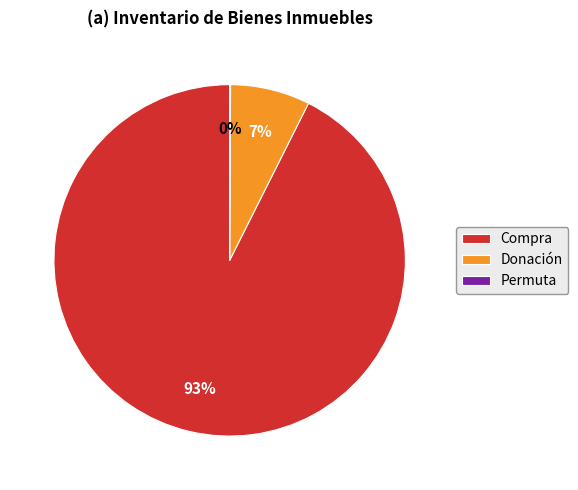

Is it true that Donación is 7% of the pie?

True